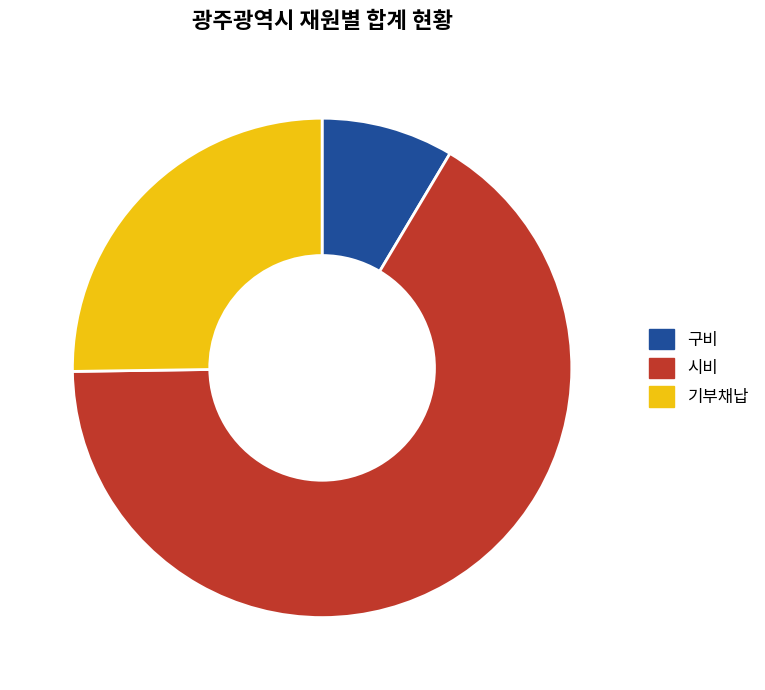

What is the majority slice?

시비